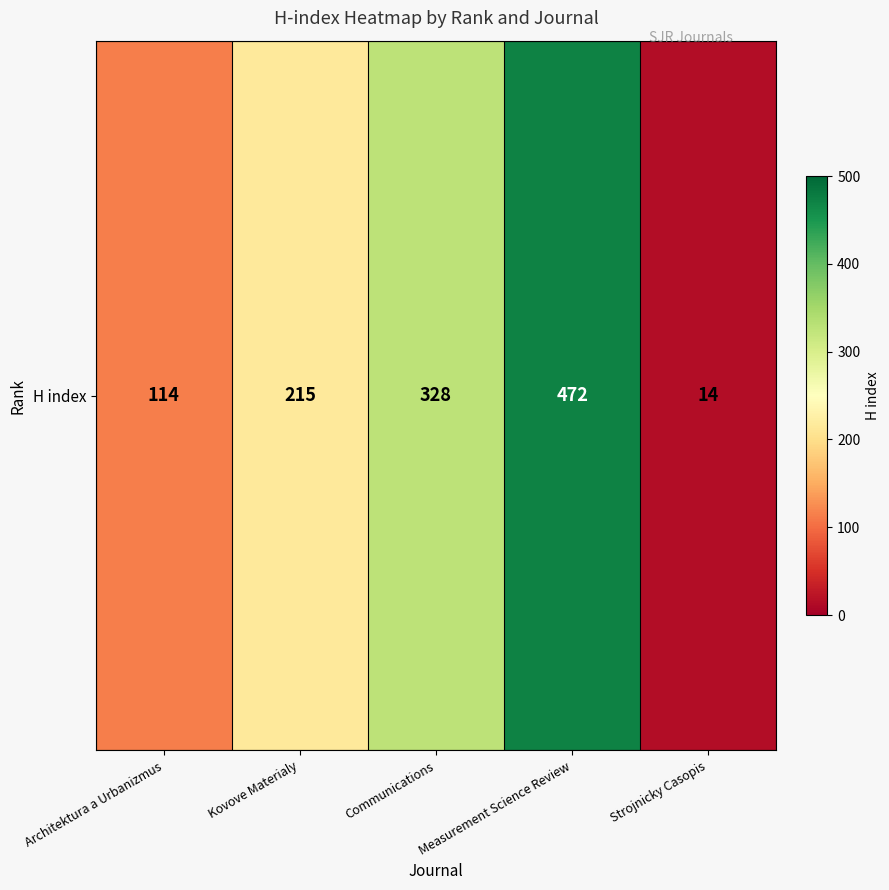

What is the change in value from Architektura a Urbanizmus to Communications?

+214